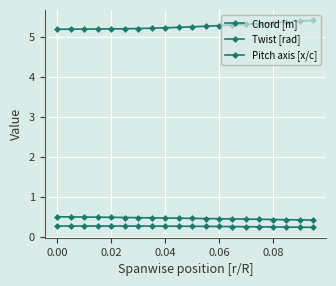

Does the chart have visible grid lines?

Yes